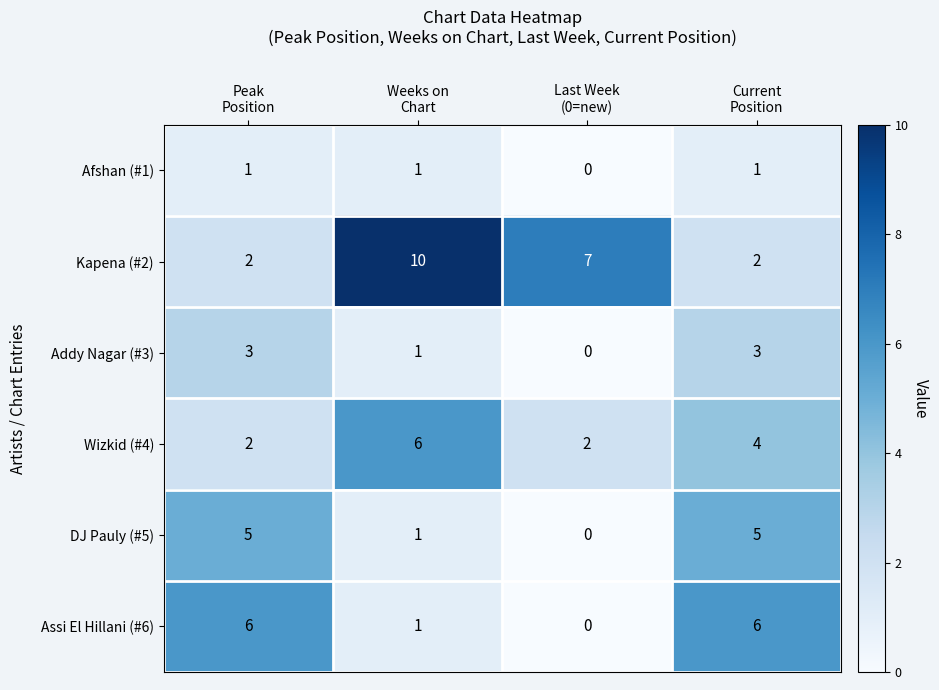

Which series has the largest range (max minus min)?

Kapena (#2)